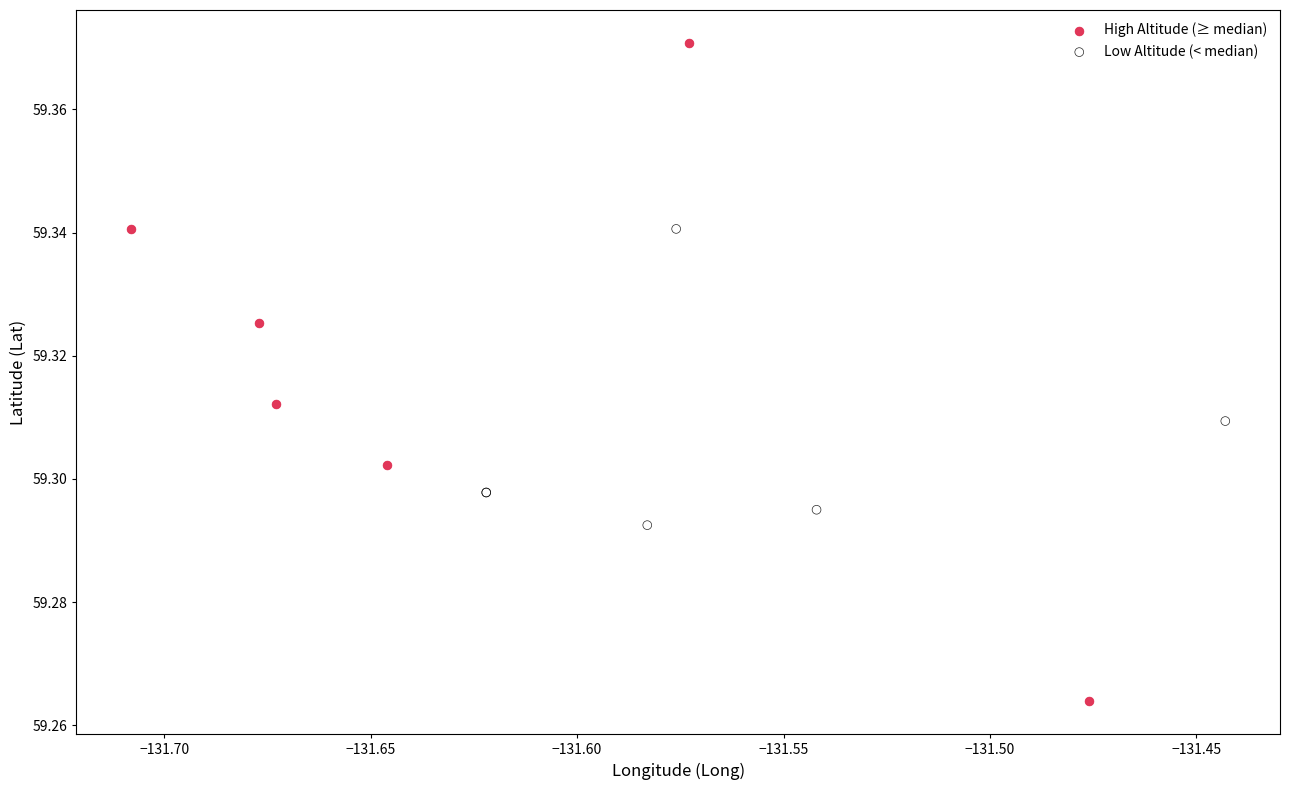

Which series reaches the maximum Y coordinate?

High Altitude (≥ median)